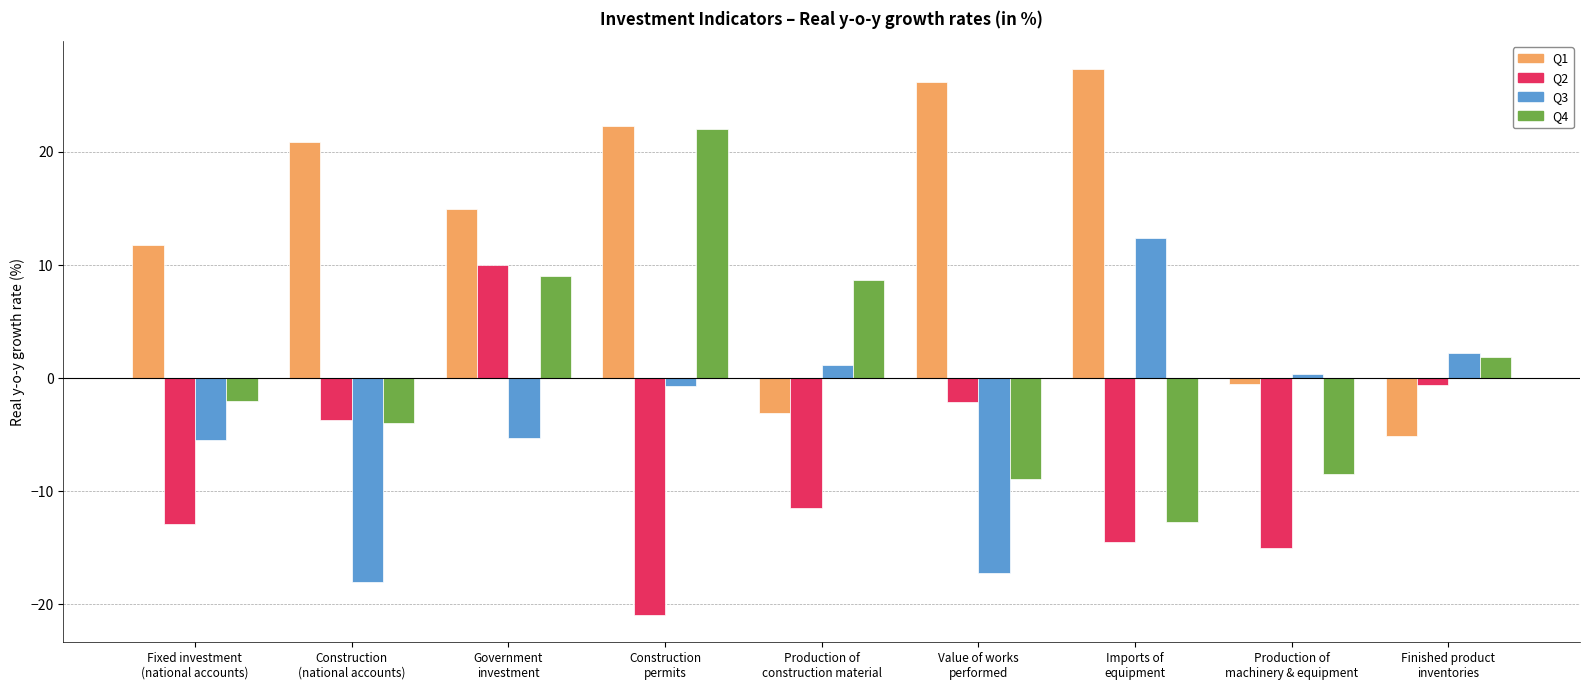

Which series has the widest spread of values?

Q4